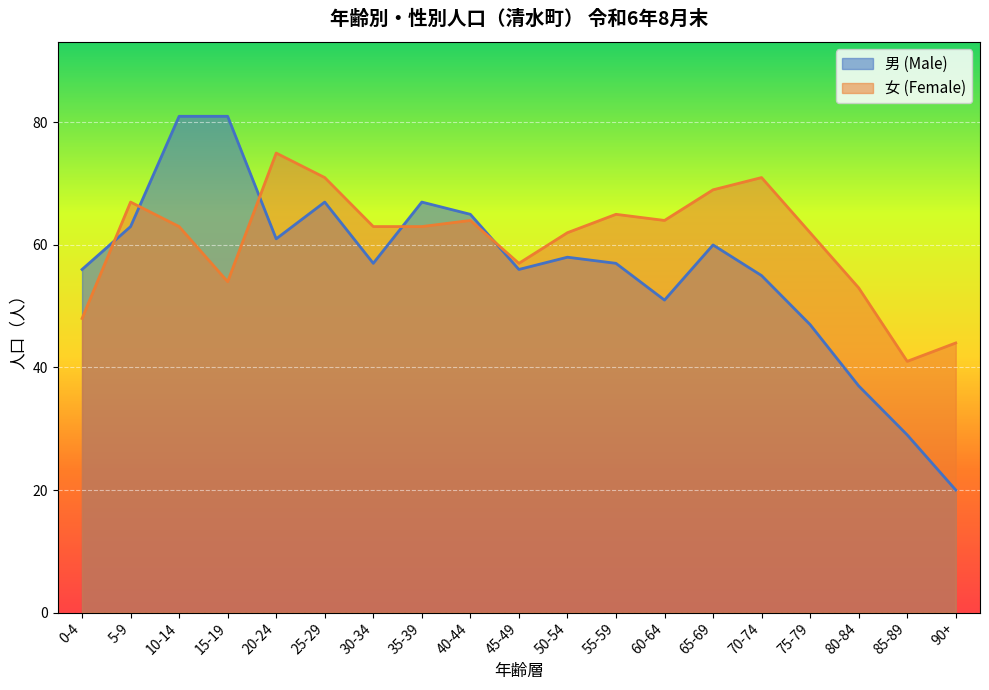

List the series in order of their overall mean, highest first.

女 (Female), 男 (Male)